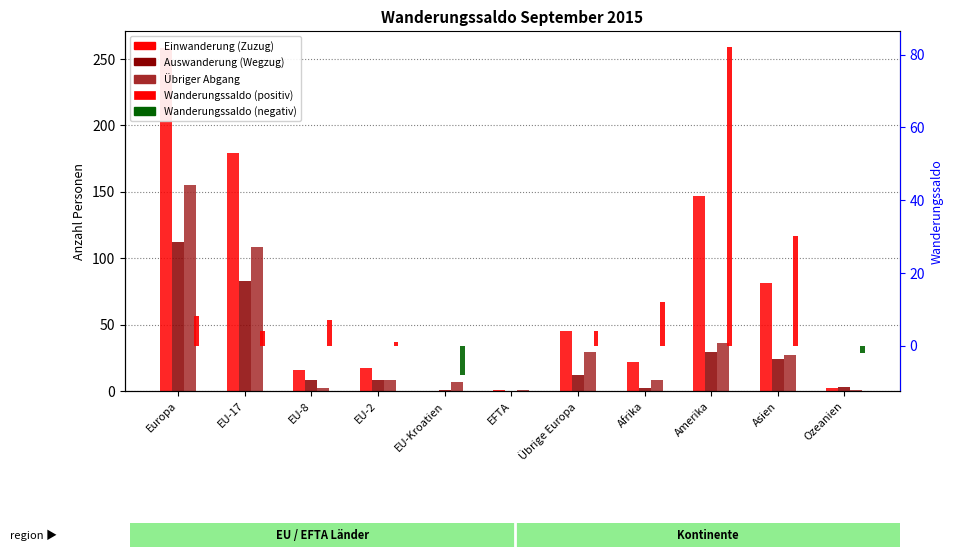

What is the value of the Übriger Abgang bar at the 1st from the left?

155